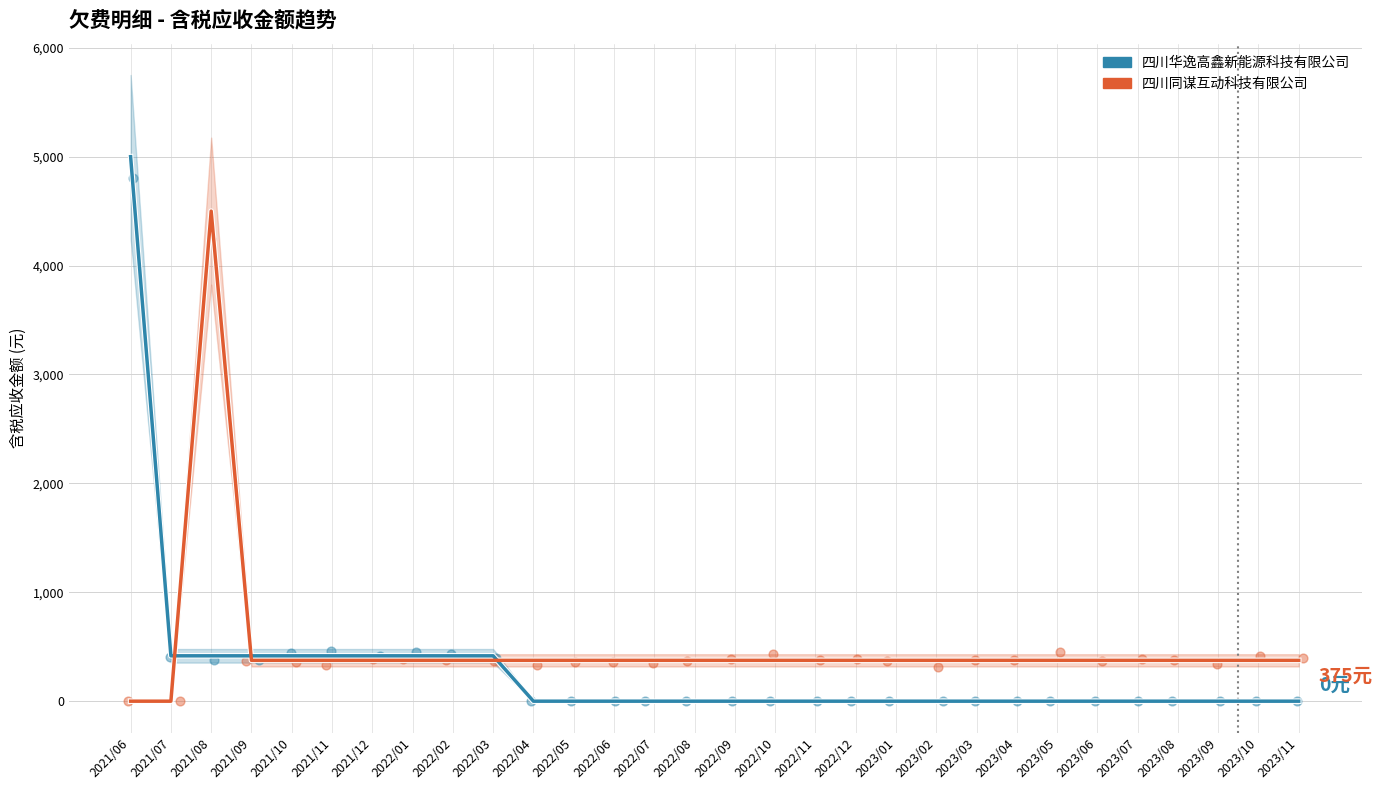

Which series contains the highest Y value?

四川华逸高鑫新能源科技有限公司